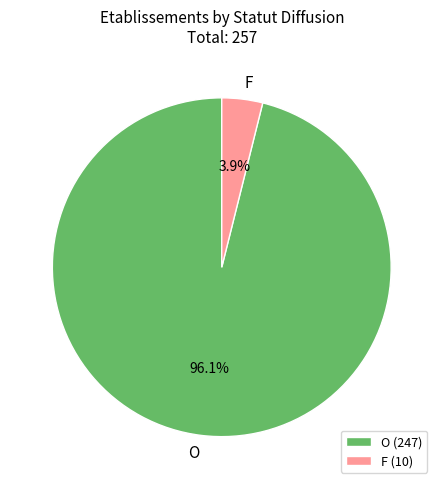

What is the largest slice in the pie chart?

O